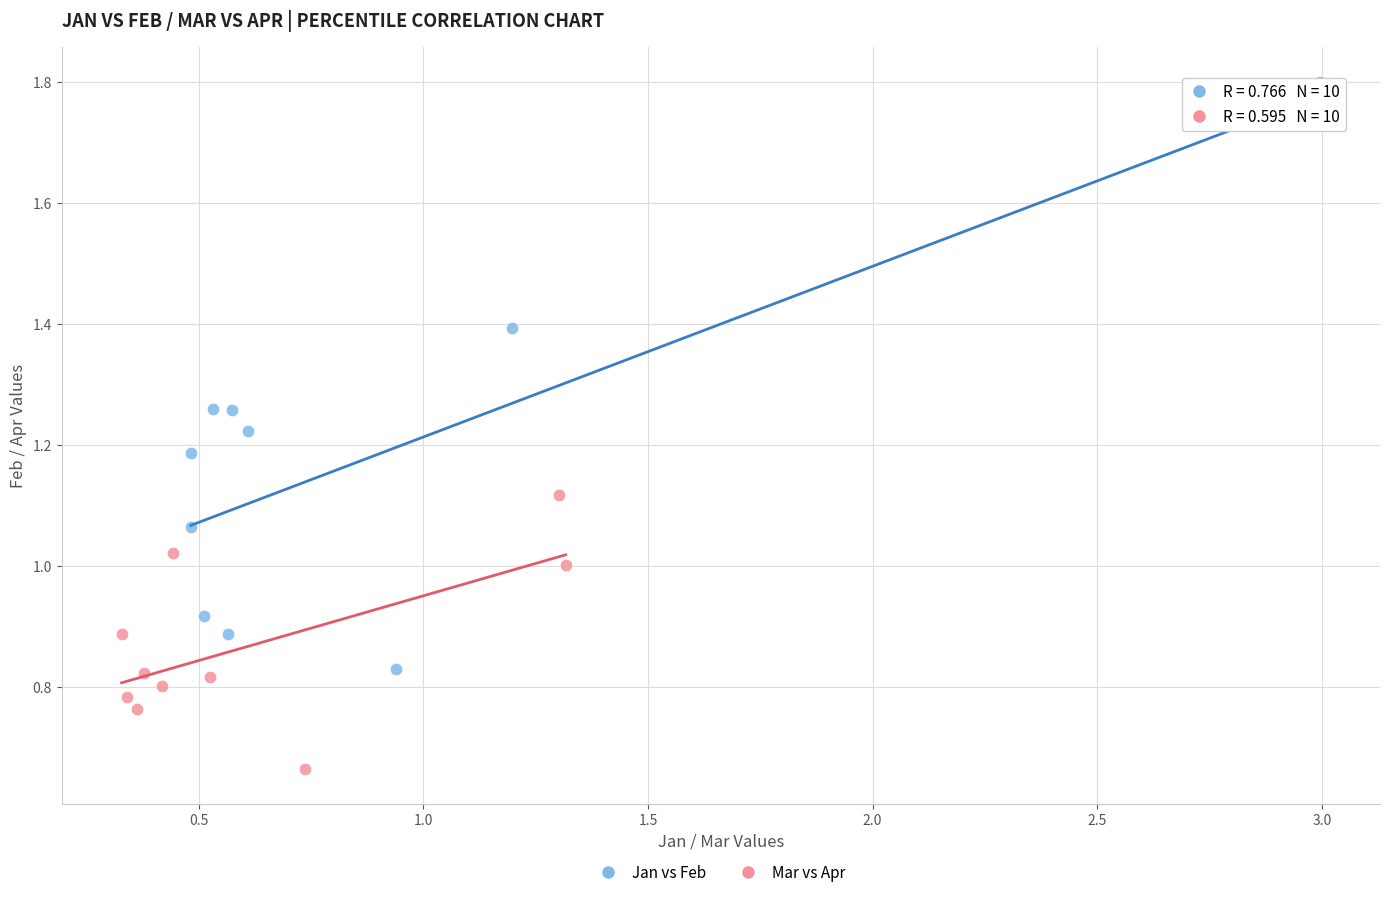

Which series contains the lowest Y value?

Mar vs Apr